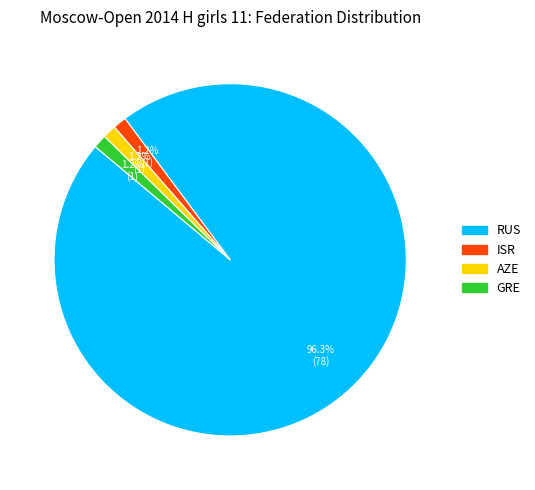

Is it true that AZE is 11% of the pie?

False